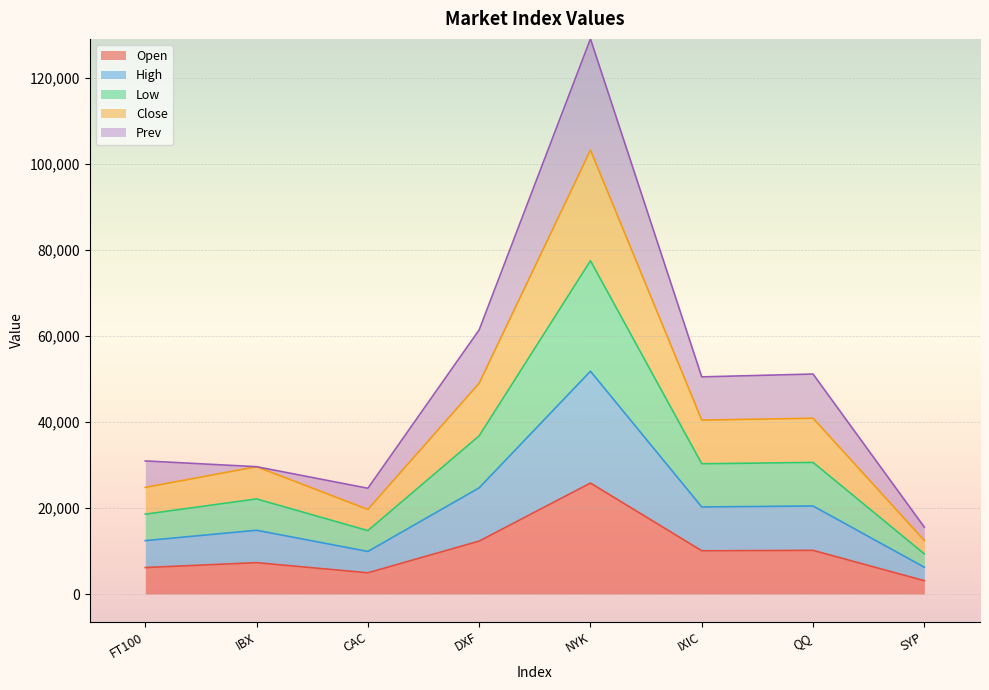

What is the total value across all series at SYP?

15550.8